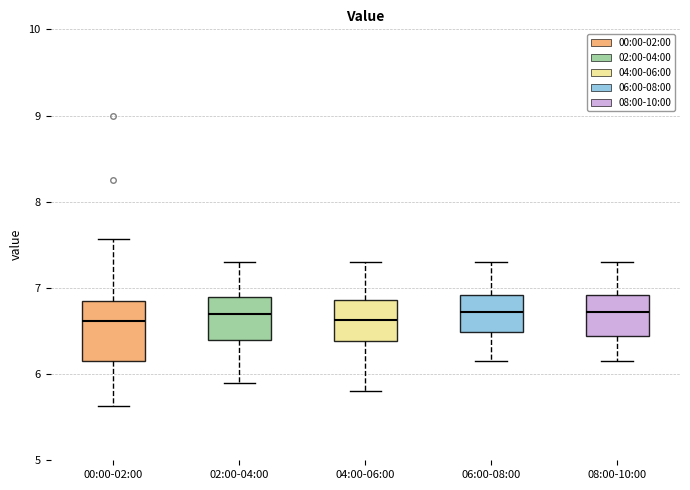

Where does the upper whisker of the box for 06:00-08:00 end on the y-axis? The values are not printed on the chart, so give them approximately, as read against the axis.

7.3